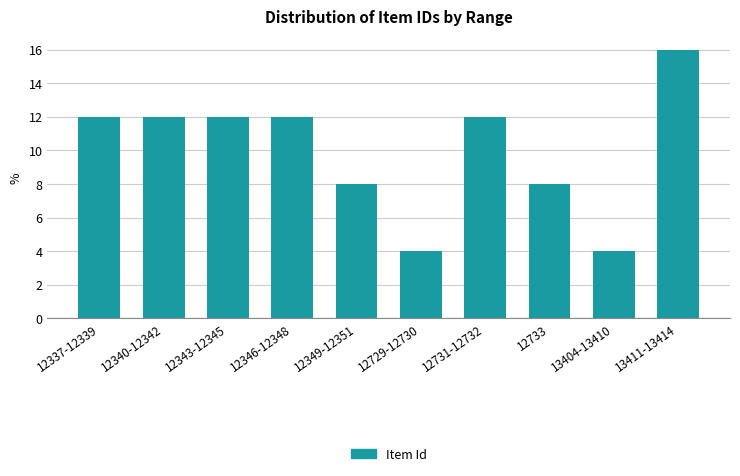

Reading right to left, list all the values displayed in this chart.

16	4	8	12	4	8	12	12	12	12